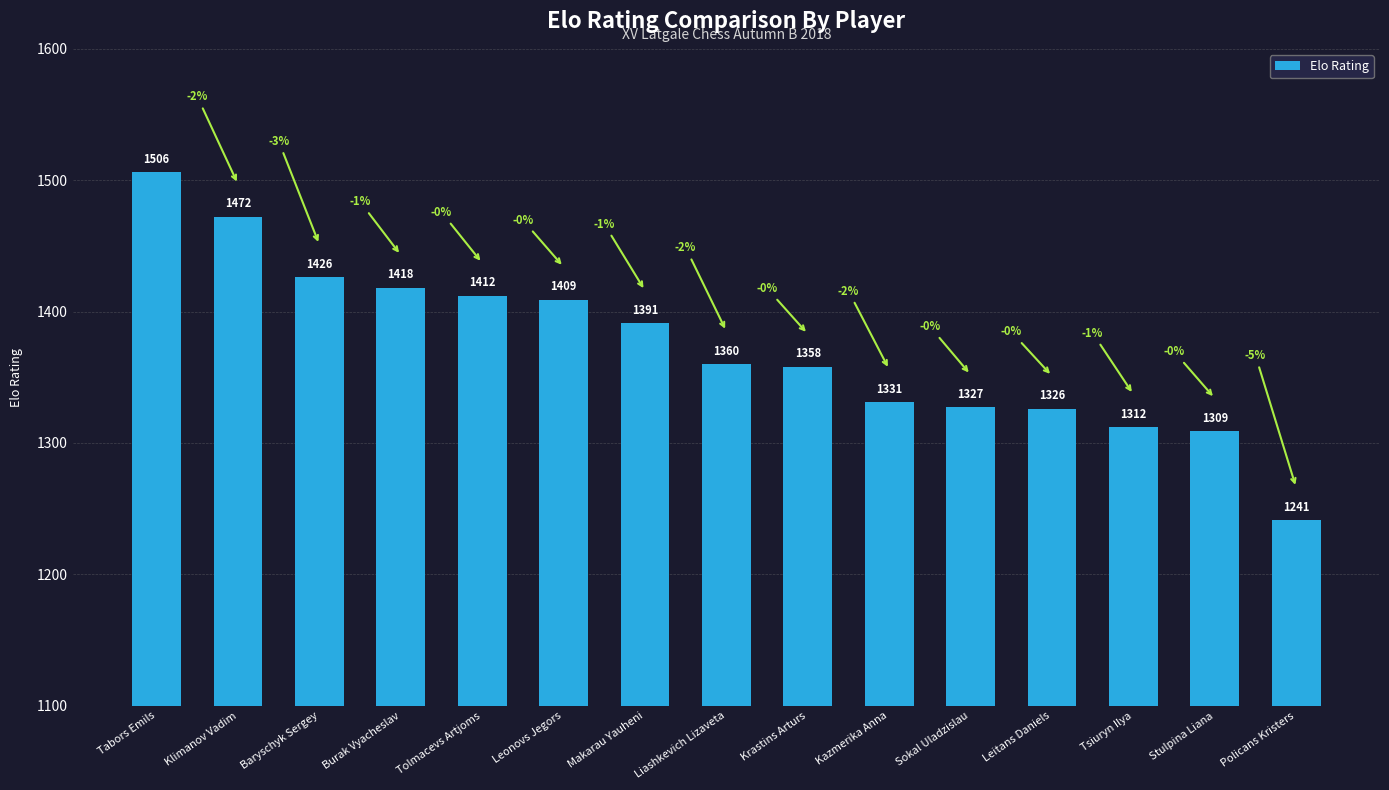

Where is the data nearest to the value 1373?

Liashkevich Lizaveta